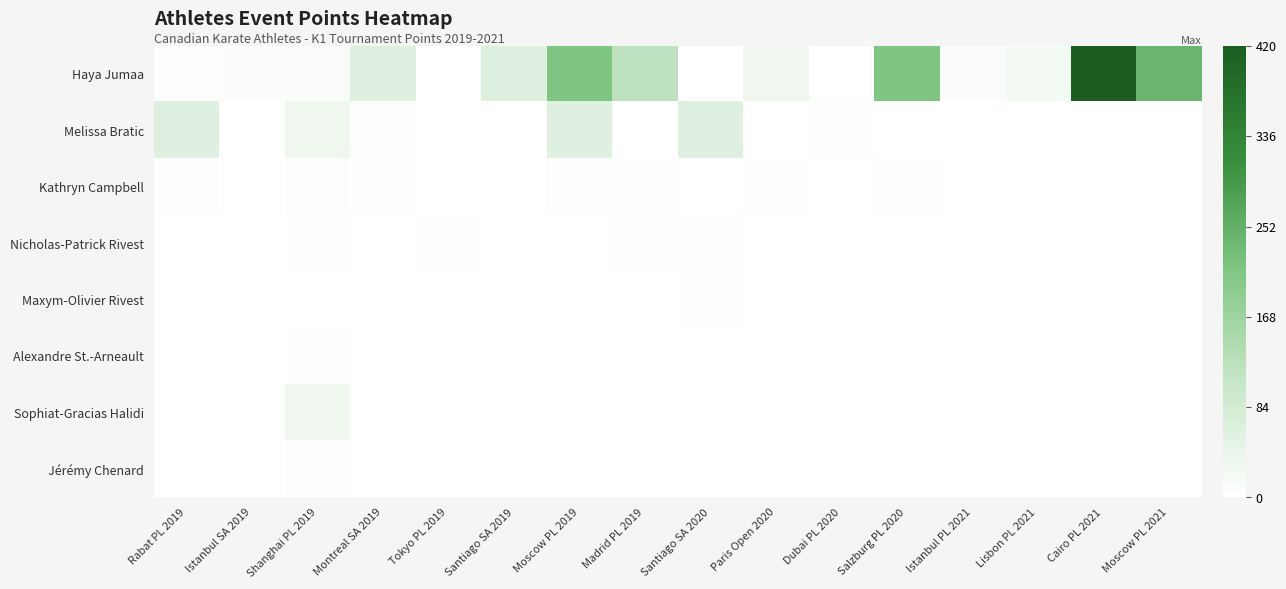

List the series in order of their peak value, highest first.

Haya Jumaa, Melissa Bratic, Sophiat-Gracias Halidi, Kathryn Campbell, Nicholas-Patrick Rivest, Jérémy Chenard, Maxym-Olivier Rivest, Alexandre St.-Arneault